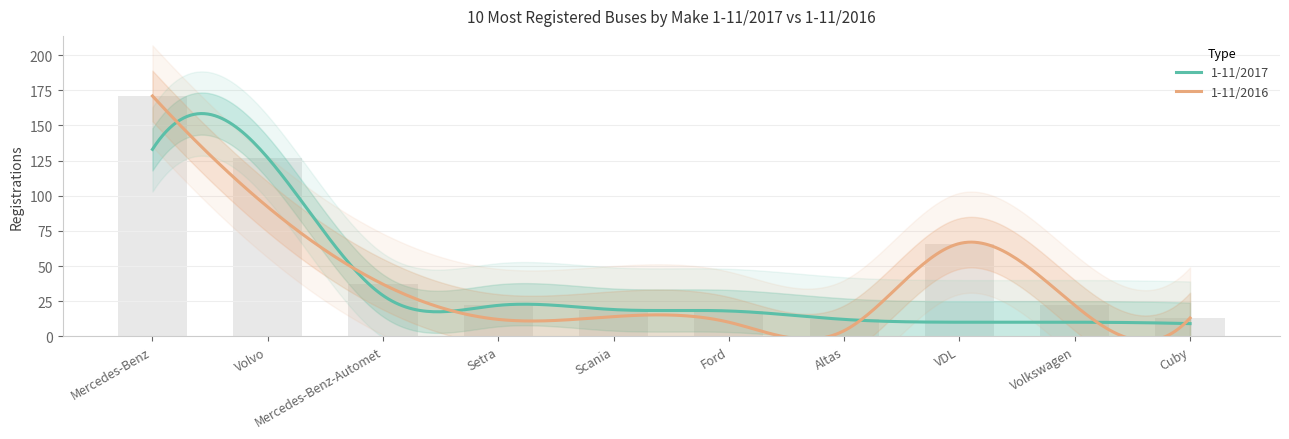

Rank the categories by value from lowest to highest.

Altas, Cuby, Ford, Scania, Setra, Volkswagen, Mercedes-Benz-Automet, VDL, Volvo, Mercedes-Benz